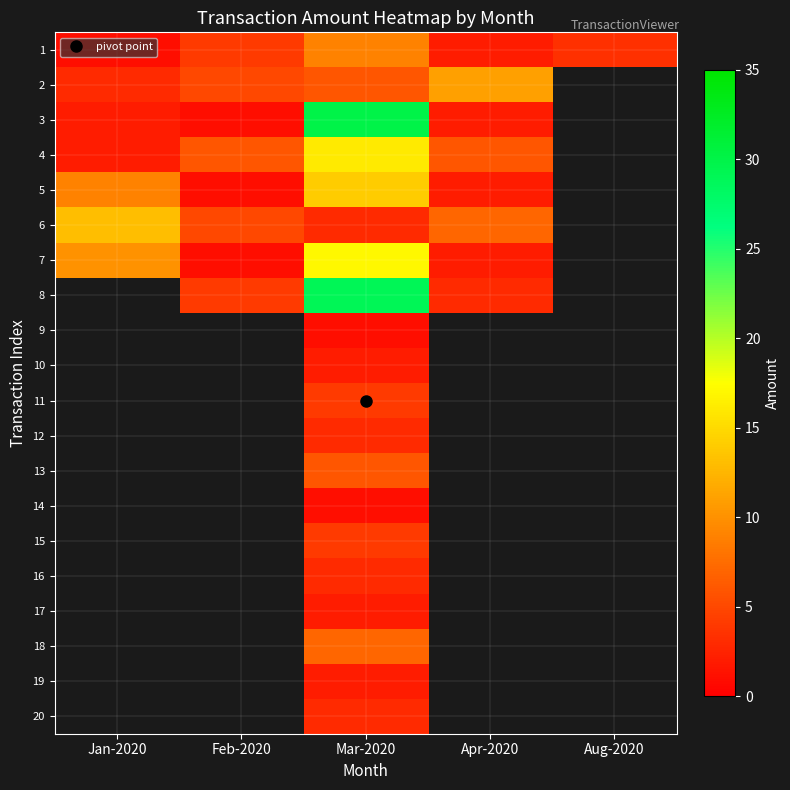

At which category is the sum across all series the highest?

Mar-2020